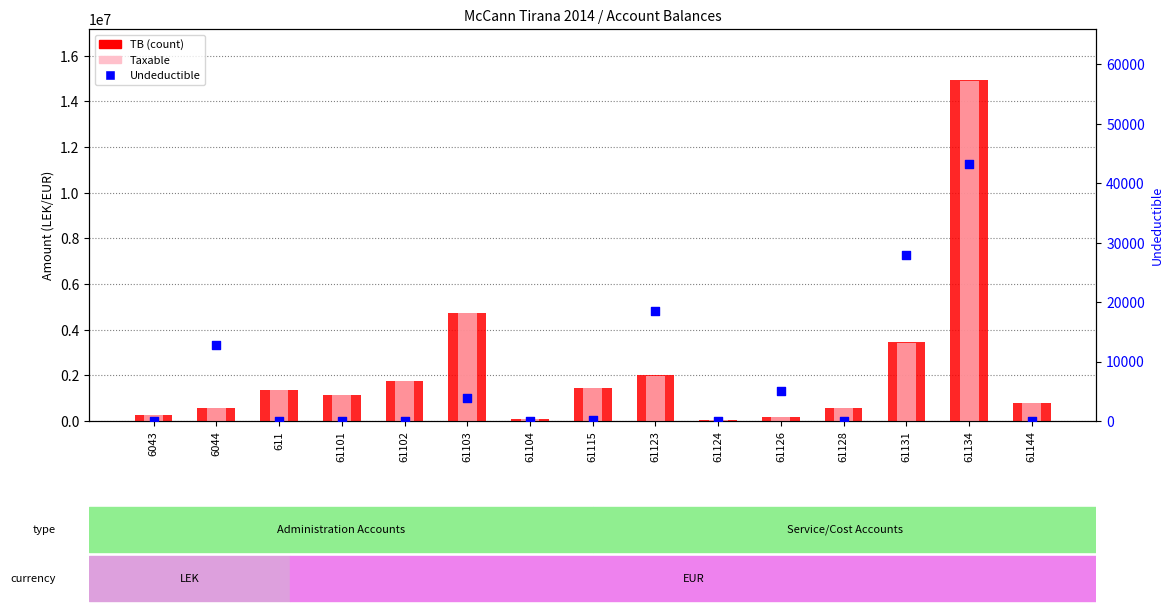

At how many categories does at least one series exceed 10061079?

1